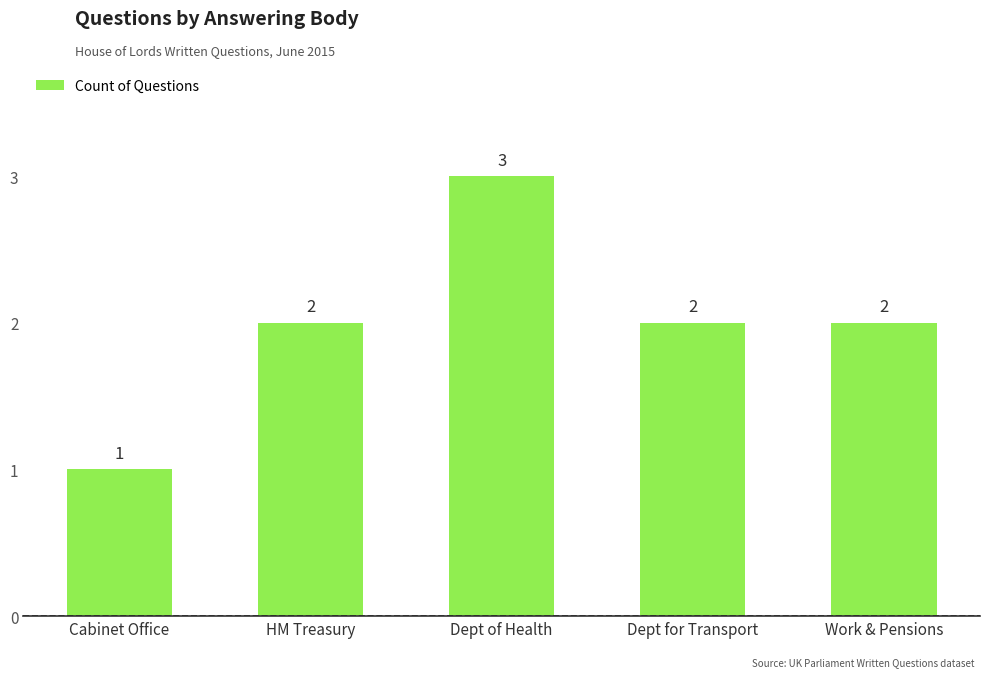

What is the label of the 3rd bar from the right?

Dept of Health